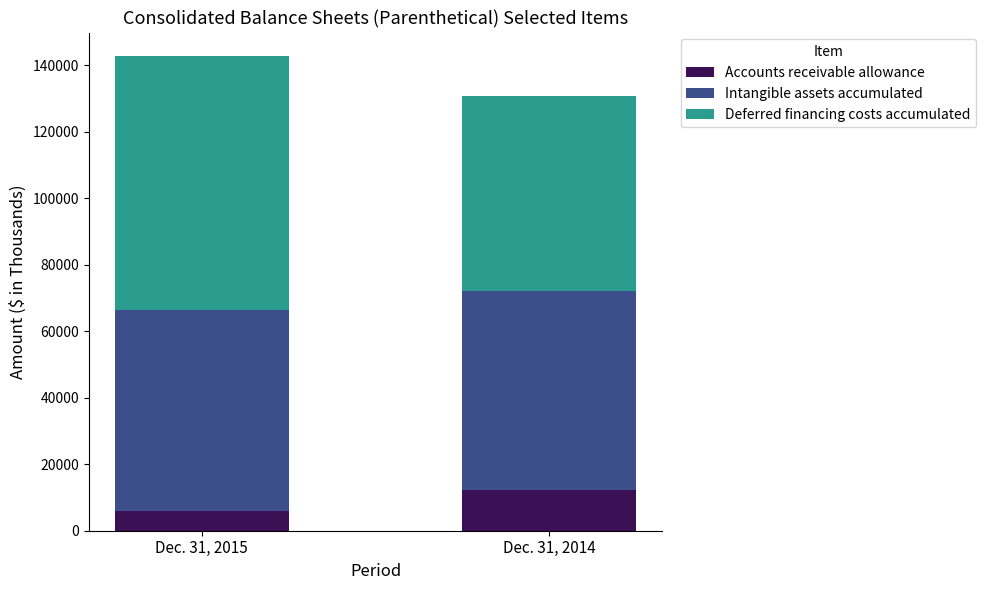

What is the total value across all series at Dec. 31, 2015?

142704